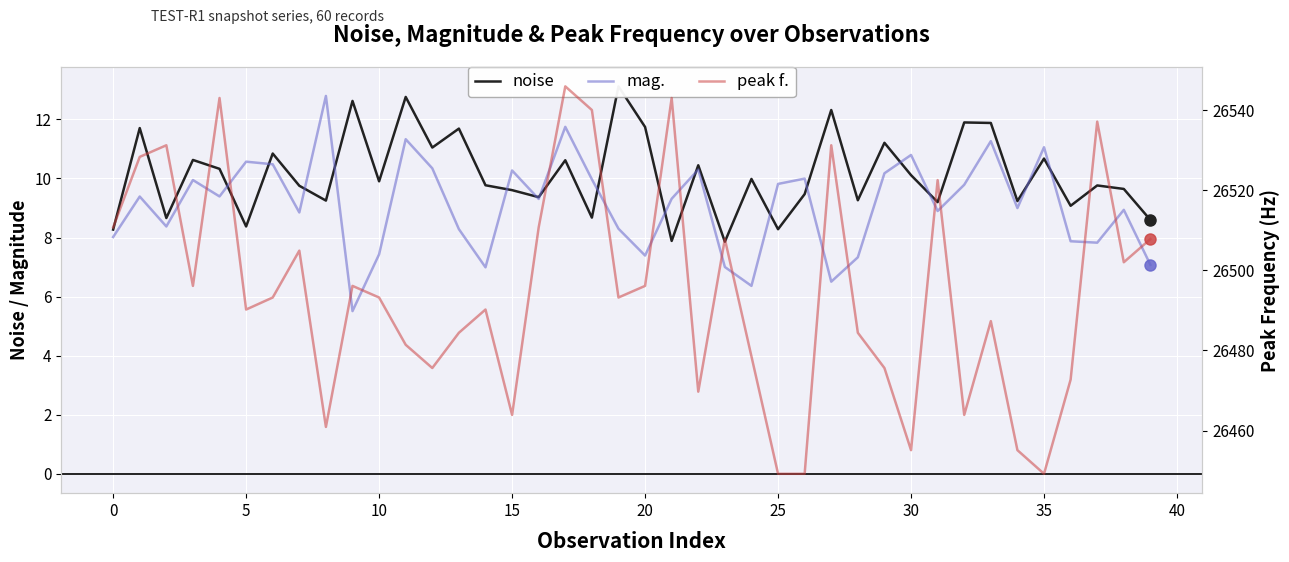

Is it true that noise equals 14.8 at 12?

False